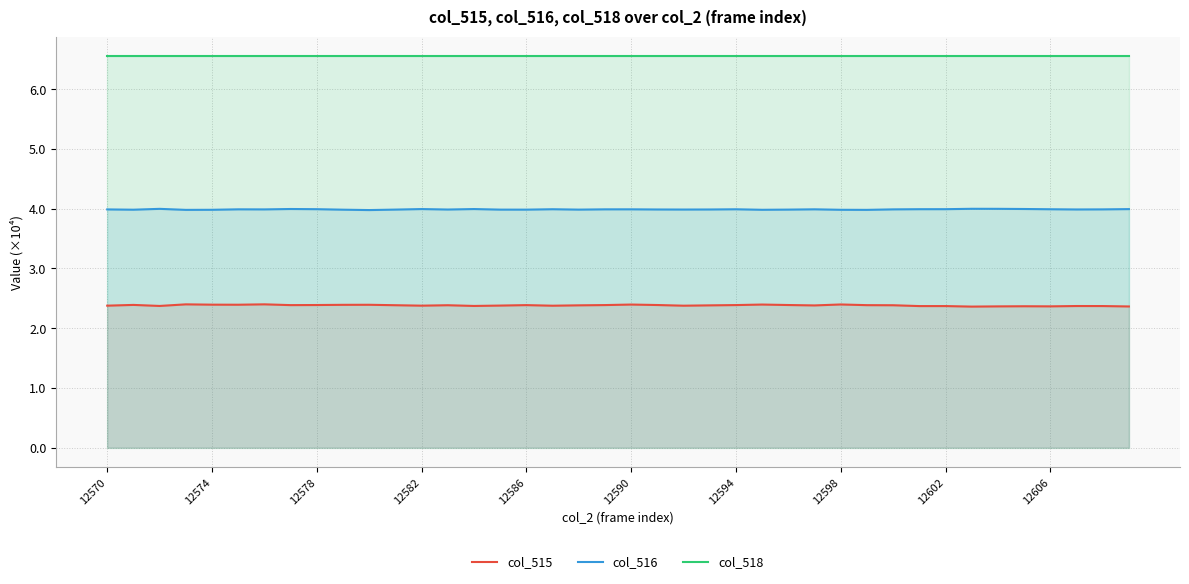

True or false: col_515 and col_516 intersect in this chart.

False